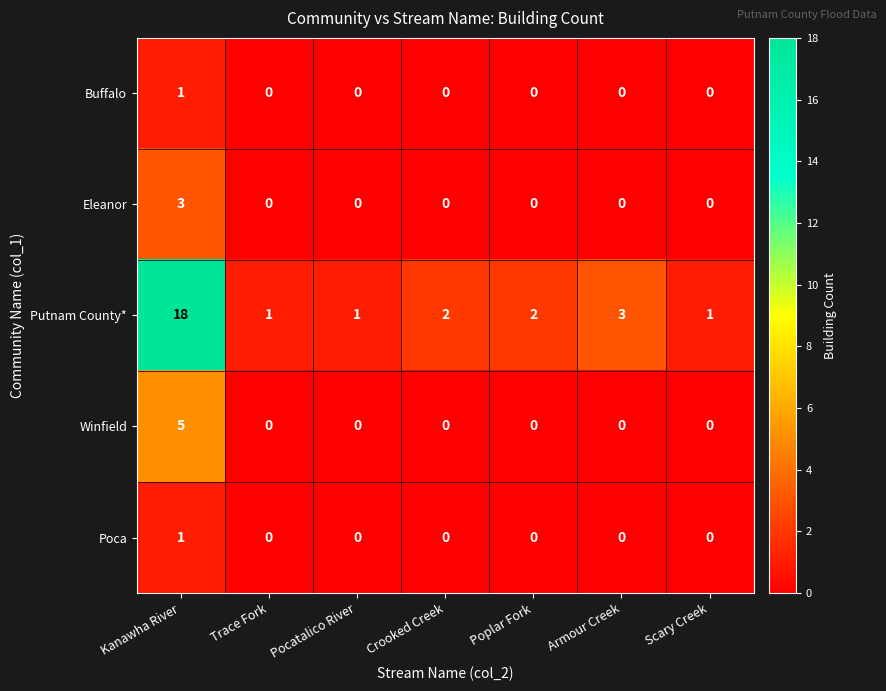

Which series has the widest spread of values?

Putnam County*